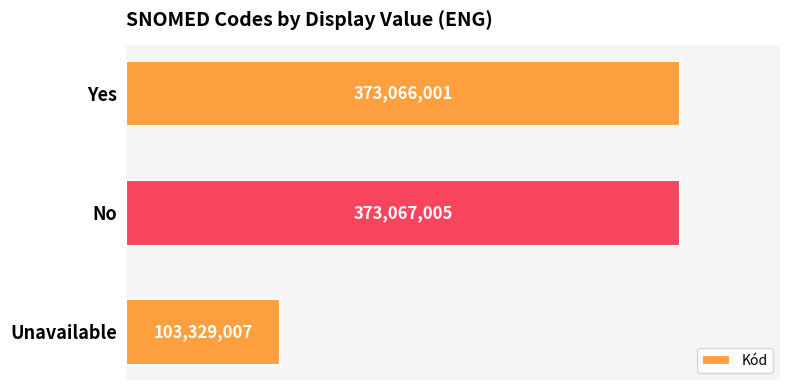

How many series are shown in this chart?

1